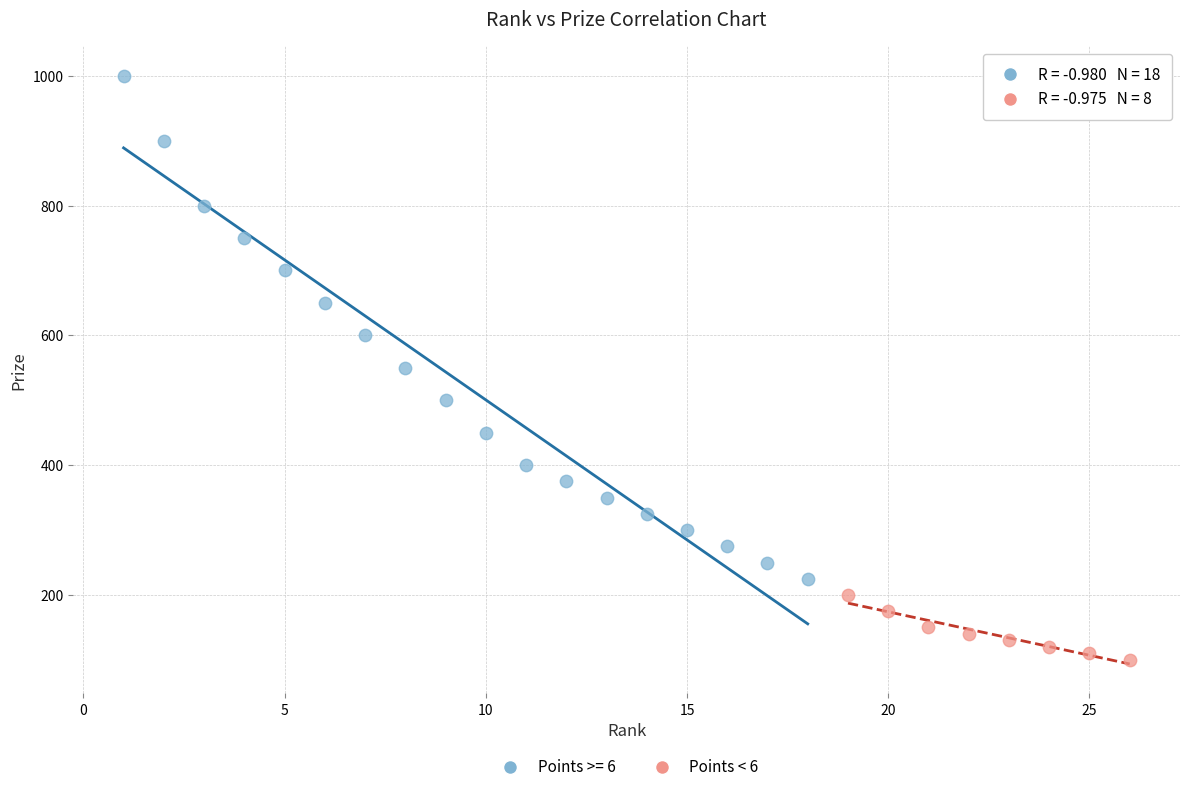

Which series has the widest spread of Y values?

Points >= 6